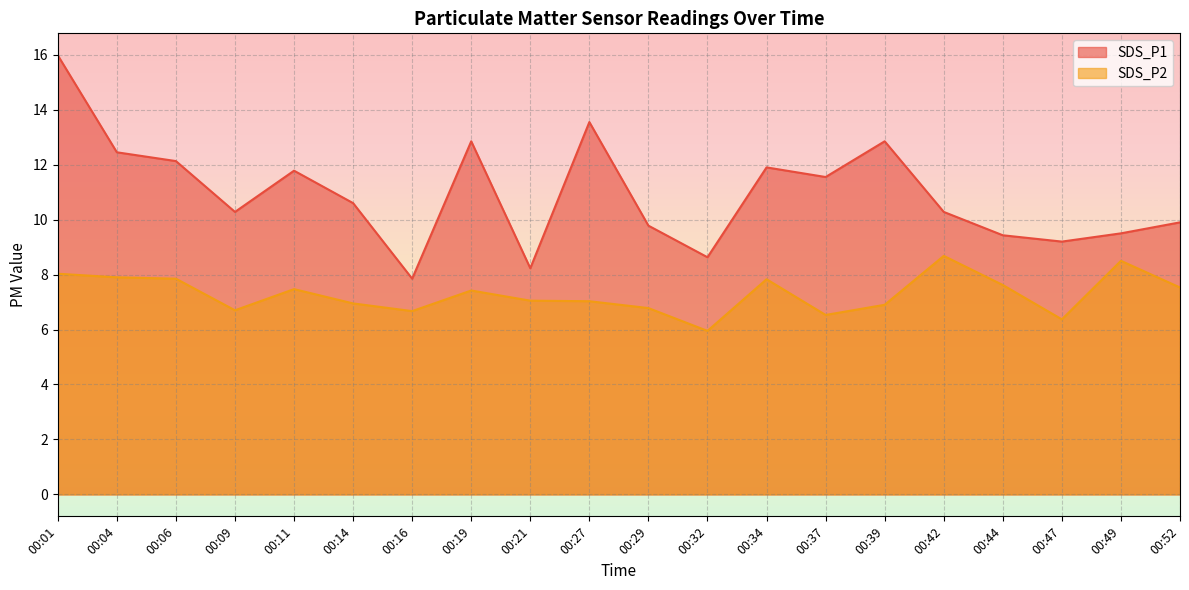

What is the difference between the maximum and minimum values in the SDS_P2 series?

2.7